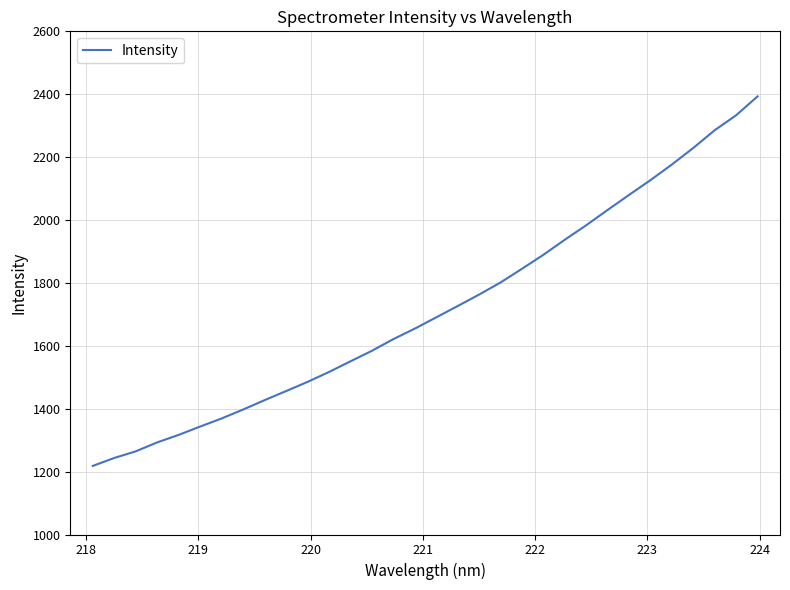

What is the maximum value shown in the chart?

2393.1